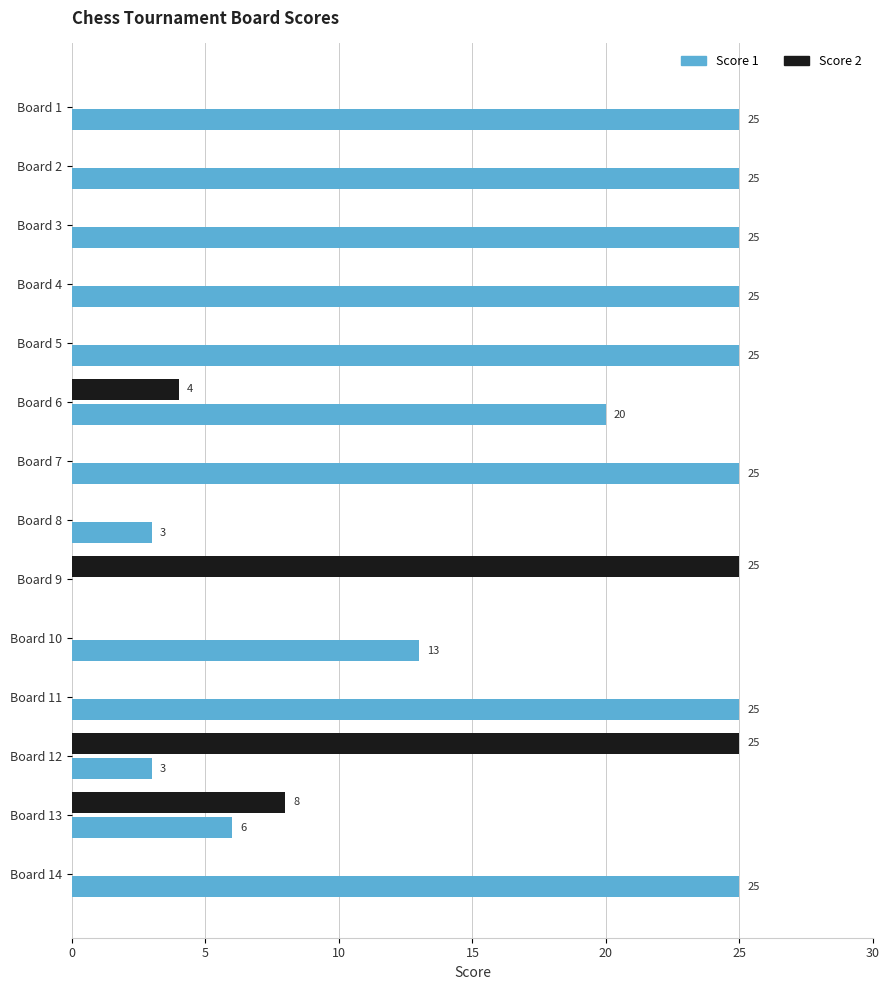

What is the highest value of the Score 1 series?

25